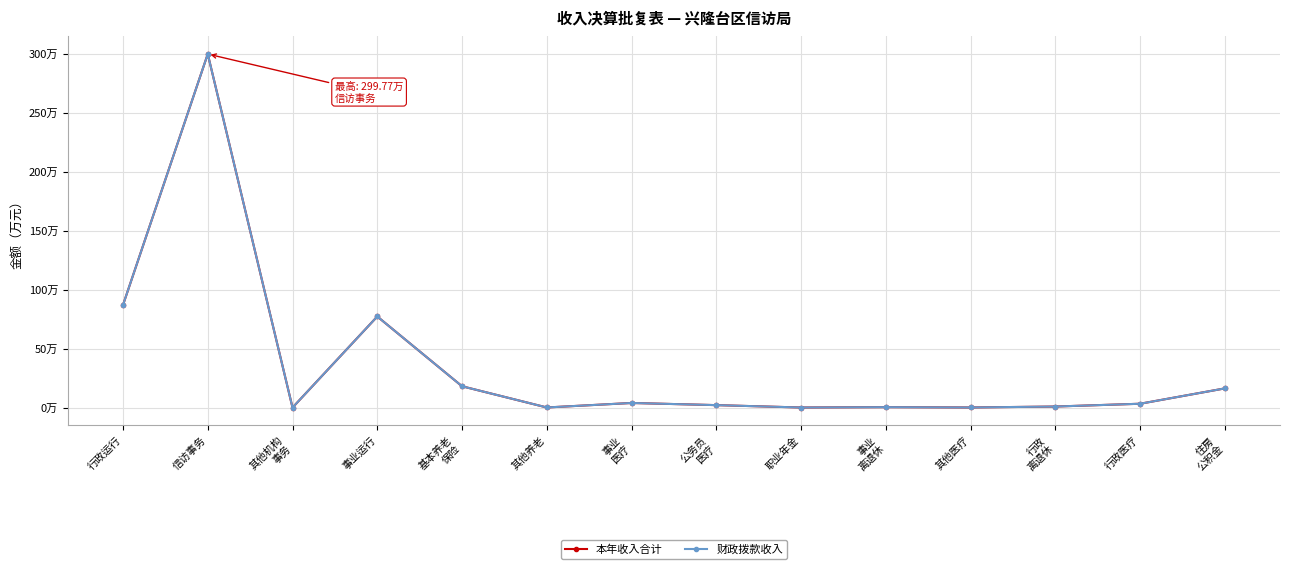

Does the chart have visible grid lines?

Yes